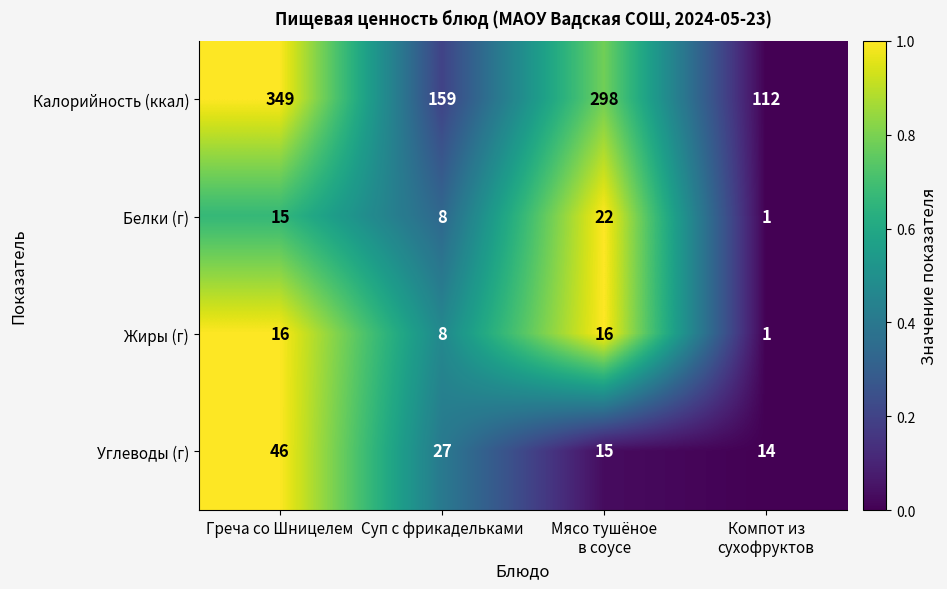

At Греча со Шницелем, list the series in order from largest to smallest.

Калорийность (ккал), Углеводы (г), Жиры (г), Белки (г)